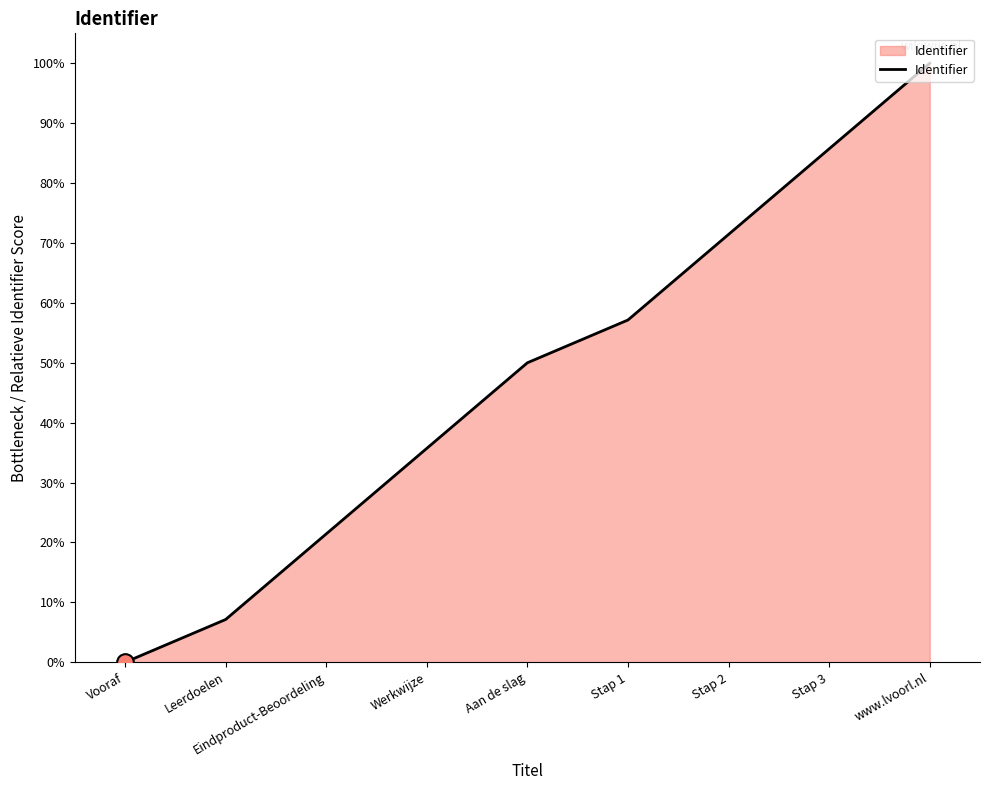

The value at Stap 1 is 57.1. True or false?

True